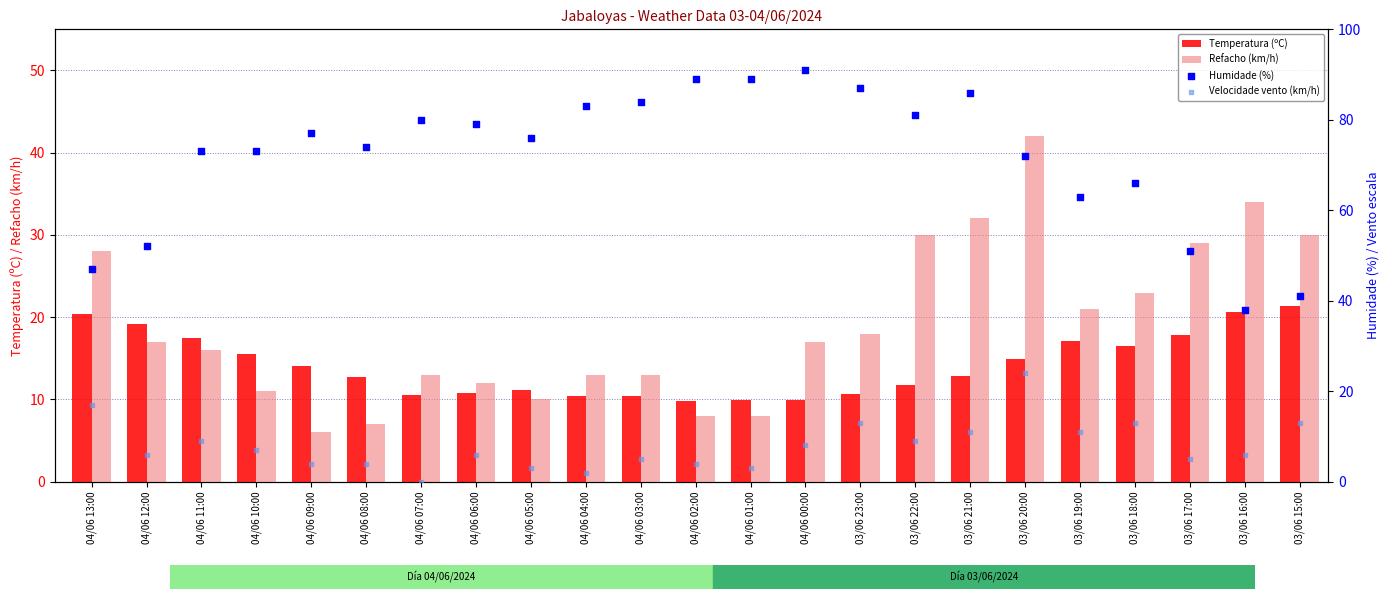

What are all the series names shown in the legend?

Temperatura (ºC), Refacho (km/h), Humidade (%), Velocidade vento (km/h)